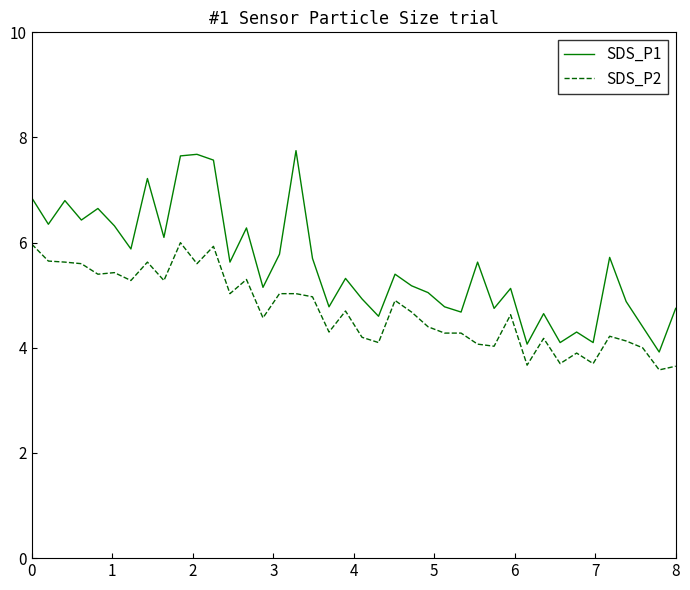

List the series in order of their peak value, highest first.

SDS_P1, SDS_P2